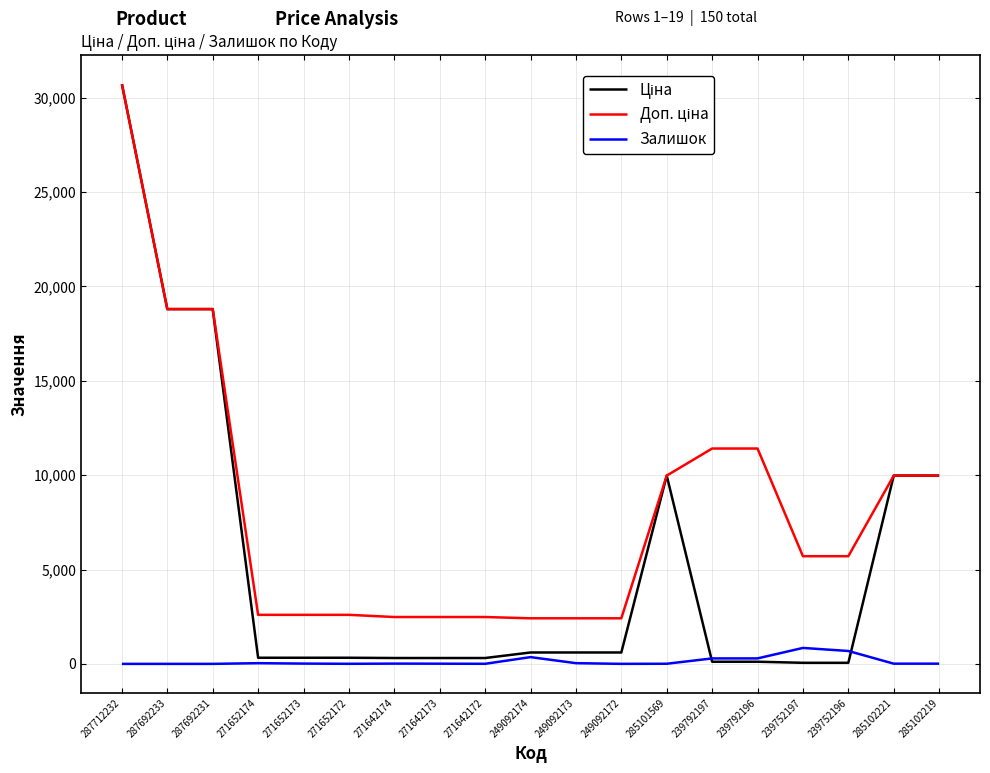

At which category is the sum across all series the highest?

287712232